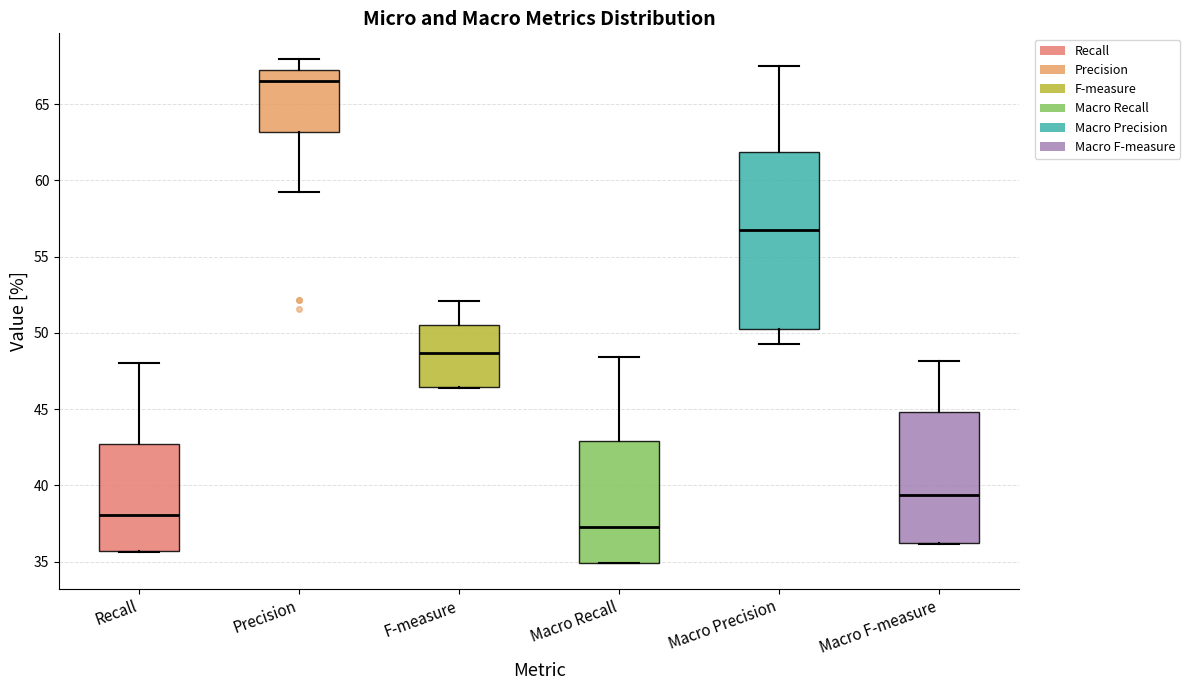

Where does the lower whisker of the box for Macro Precision end on the y-axis? The values are not printed on the chart, so give them approximately, as read against the axis.

49.5